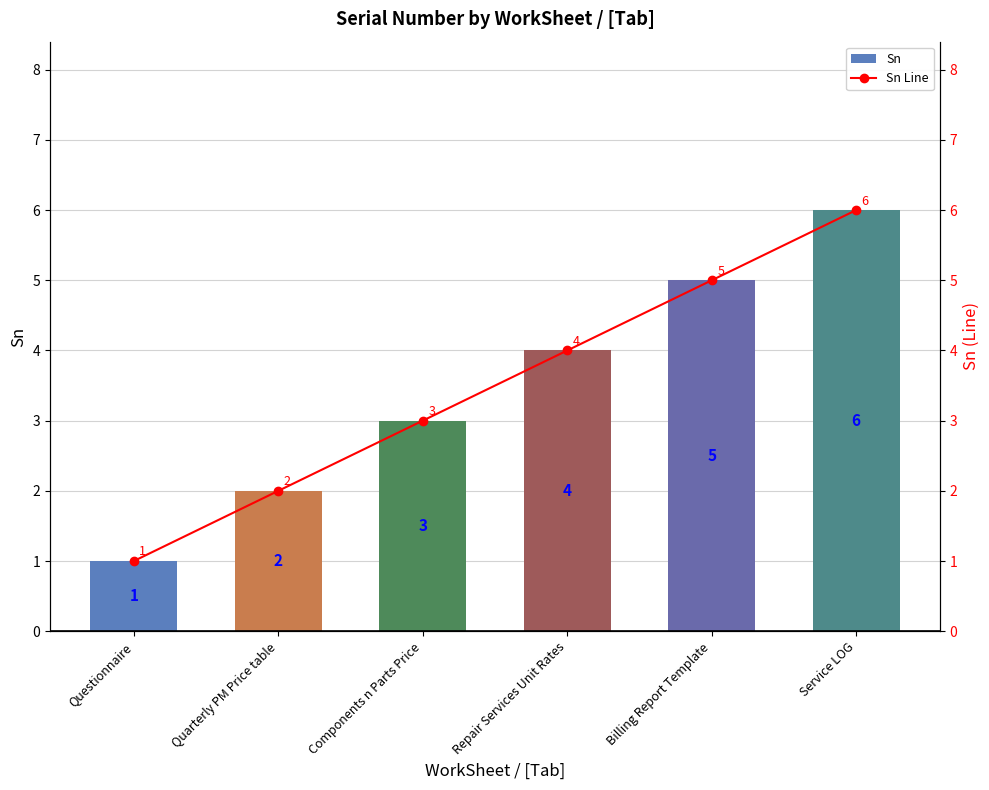

Which has a higher value, Questionnaire or Components n Parts Price?

Components n Parts Price